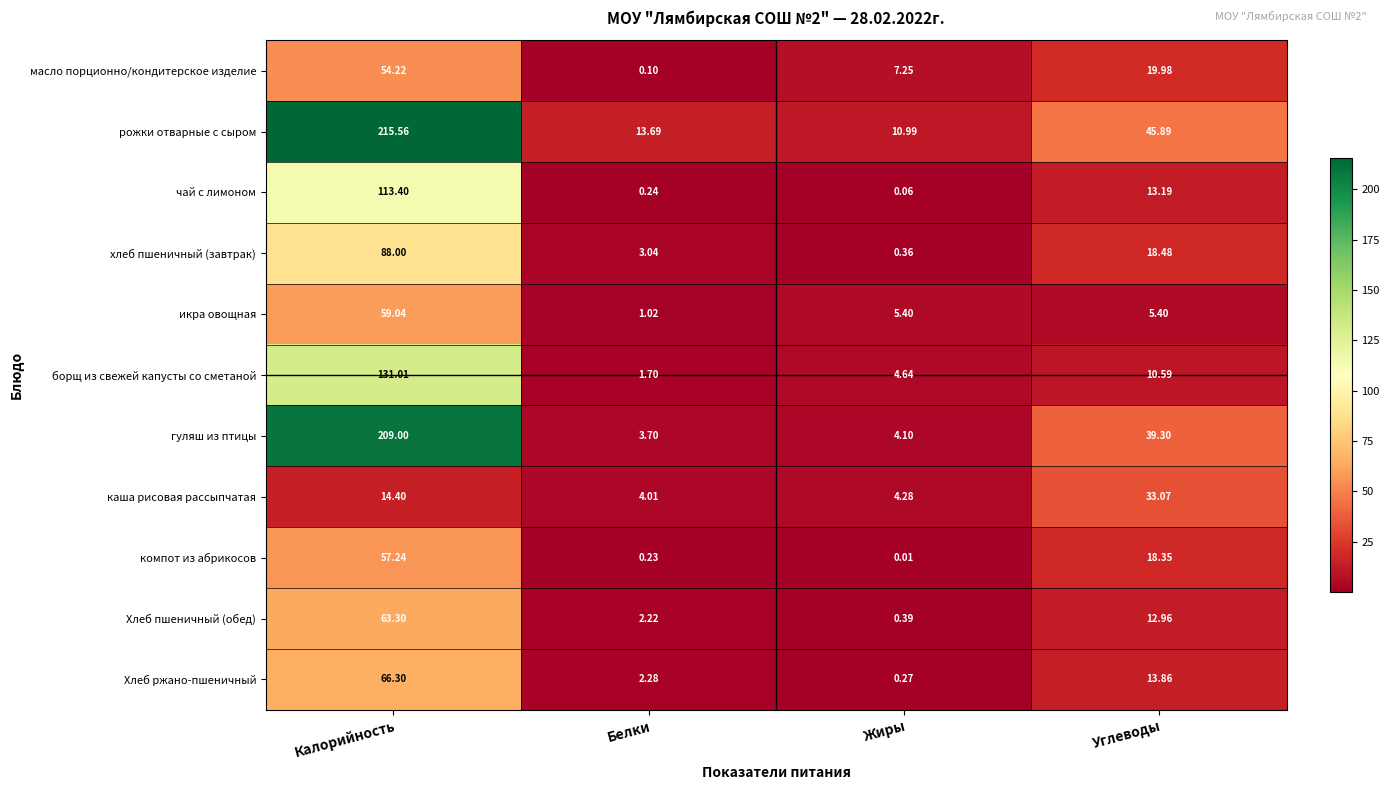

Which series has the largest total across all categories?

рожки отварные с сыром